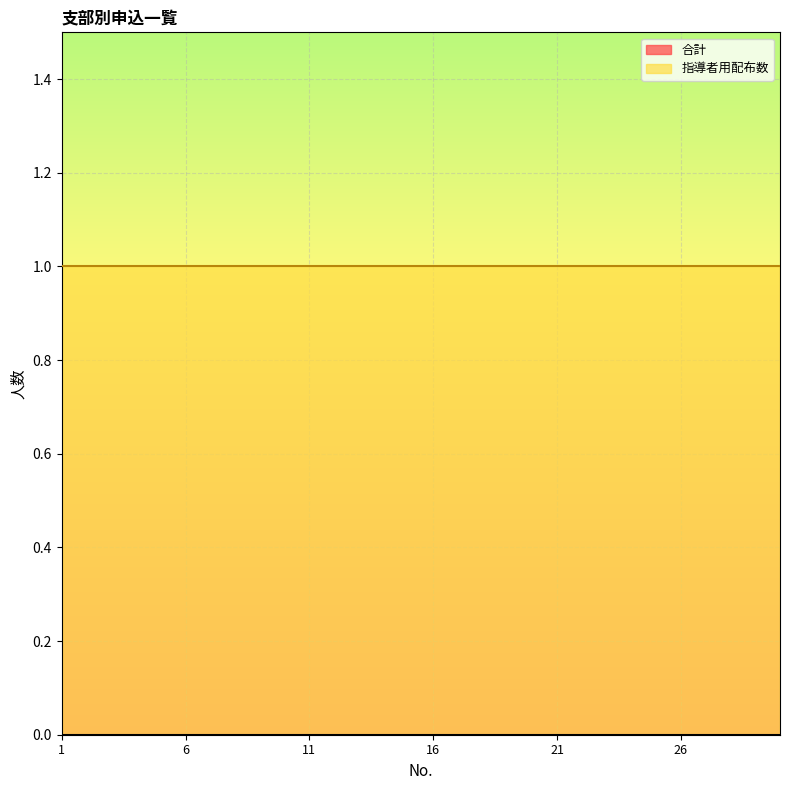

What is the spread (max minus min) of values at 14?

1